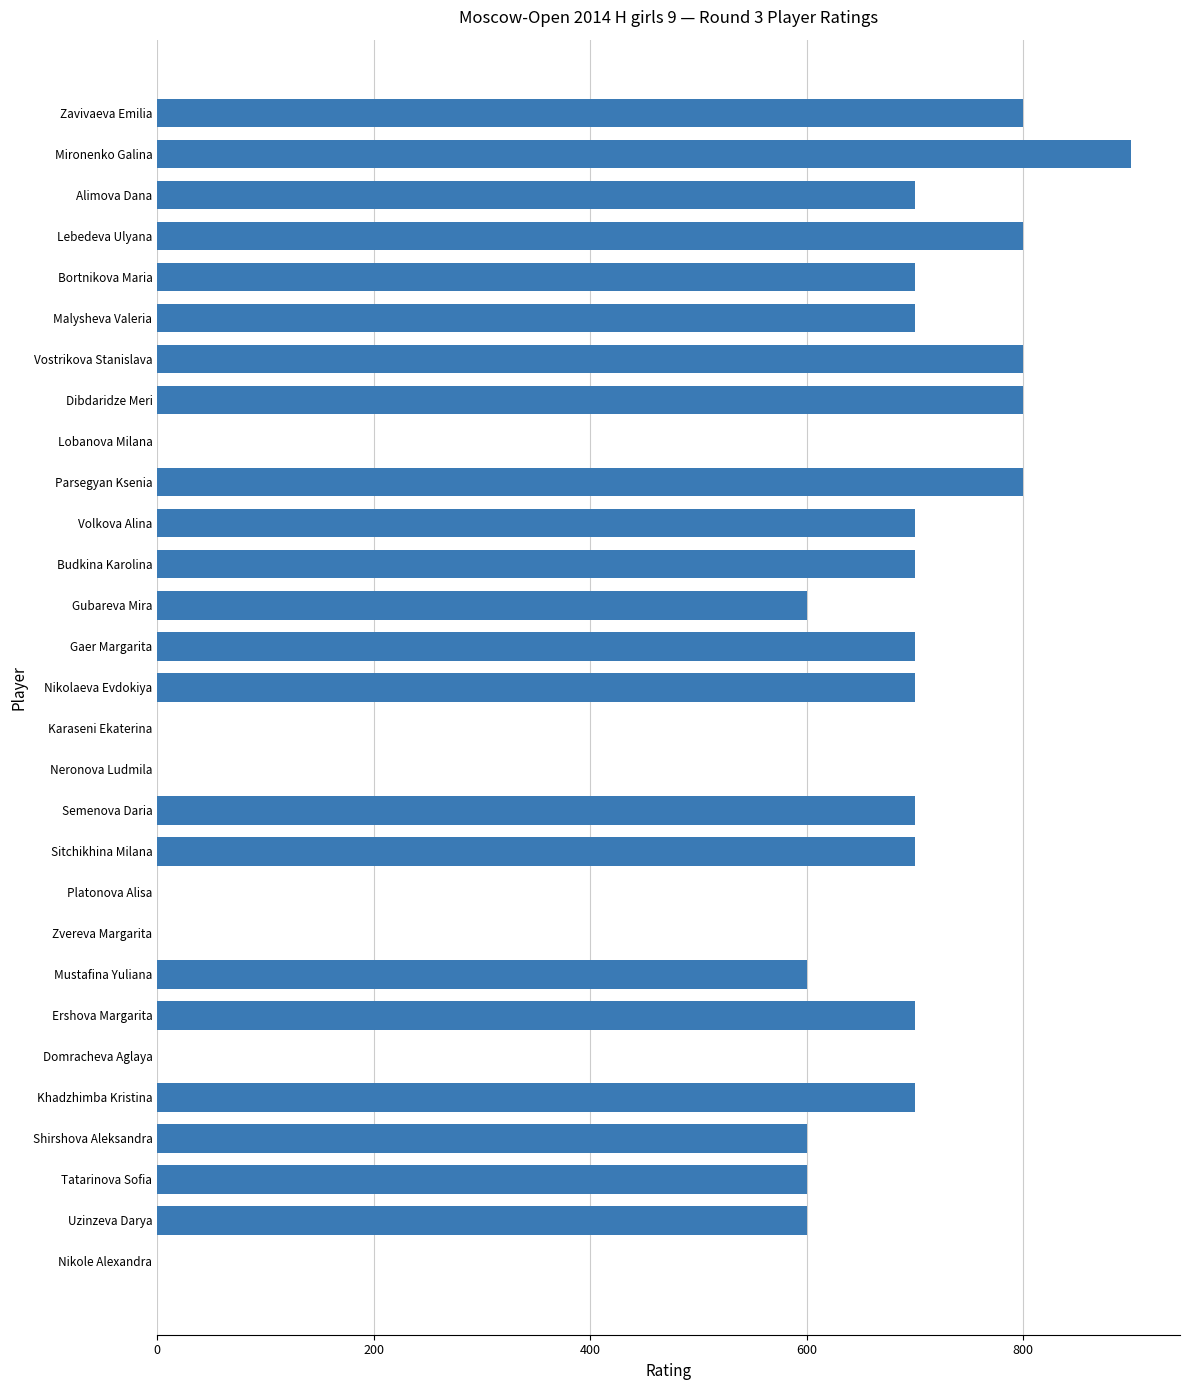

Reading top to bottom, list all the values displayed in this chart.

Zavivaeva Emilia=800	Mironenko Galina=900	Alimova Dana=700	Lebedeva Ulyana=800	Bortnikova Maria=700	Malysheva Valeria=700	Vostrikova Stanislava=800	Dibdaridze Meri=800	Lobanova Milana=0	Parsegyan Ksenia=800	Volkova Alina=700	Budkina Karolina=700	Gubareva Mira=600	Gaer Margarita=700	Nikolaeva Evdokiya=700	Karaseni Ekaterina=0	Neronova Ludmila=0	Semenova Daria=700	Sitchikhina Milana=700	Platonova Alisa=0	Zvereva Margarita=0	Mustafina Yuliana=600	Ershova Margarita=700	Domracheva Aglaya=0	Khadzhimba Kristina=700	Shirshova Aleksandra=600	Tatarinova Sofia=600	Uzinzeva Darya=600	Nikole Alexandra=0